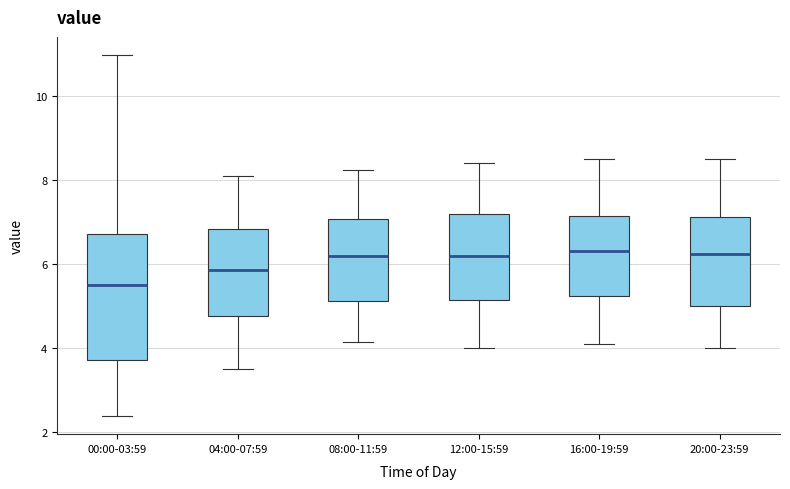

Which box has the lowest median line?

00:00-03:59